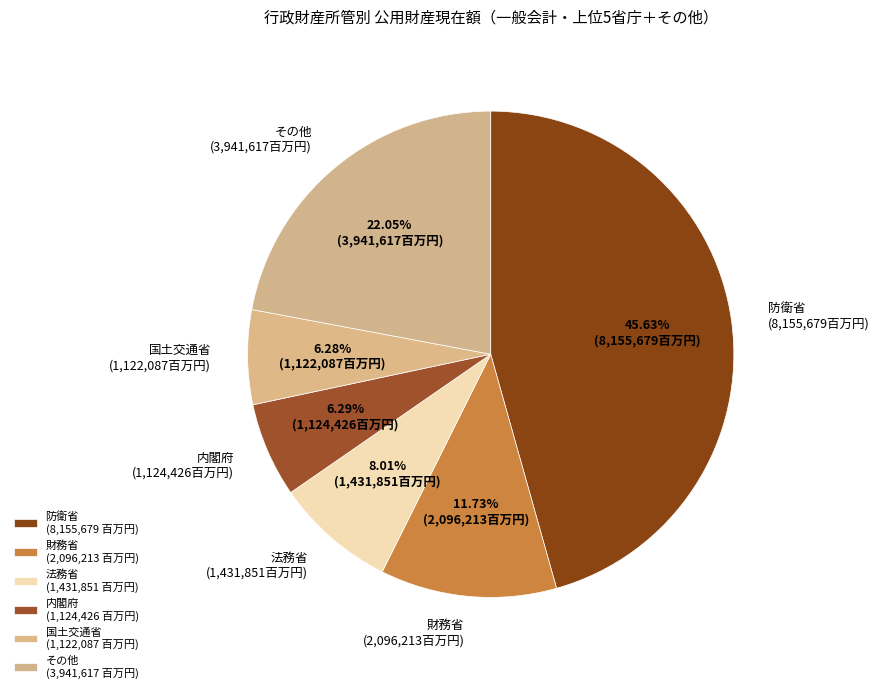

Count the number of slices in the pie.

6